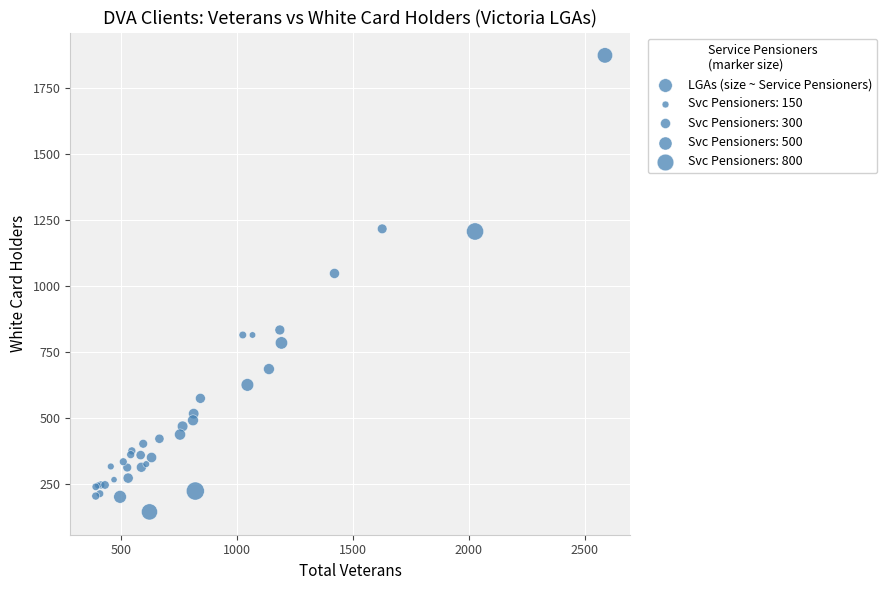

What Y value in the scatter plot is closest to 1009?

1048